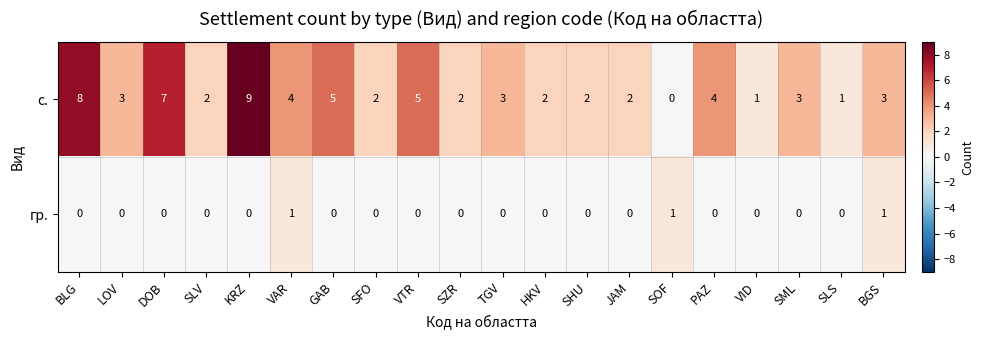

What is the sum of all гр. values?

3